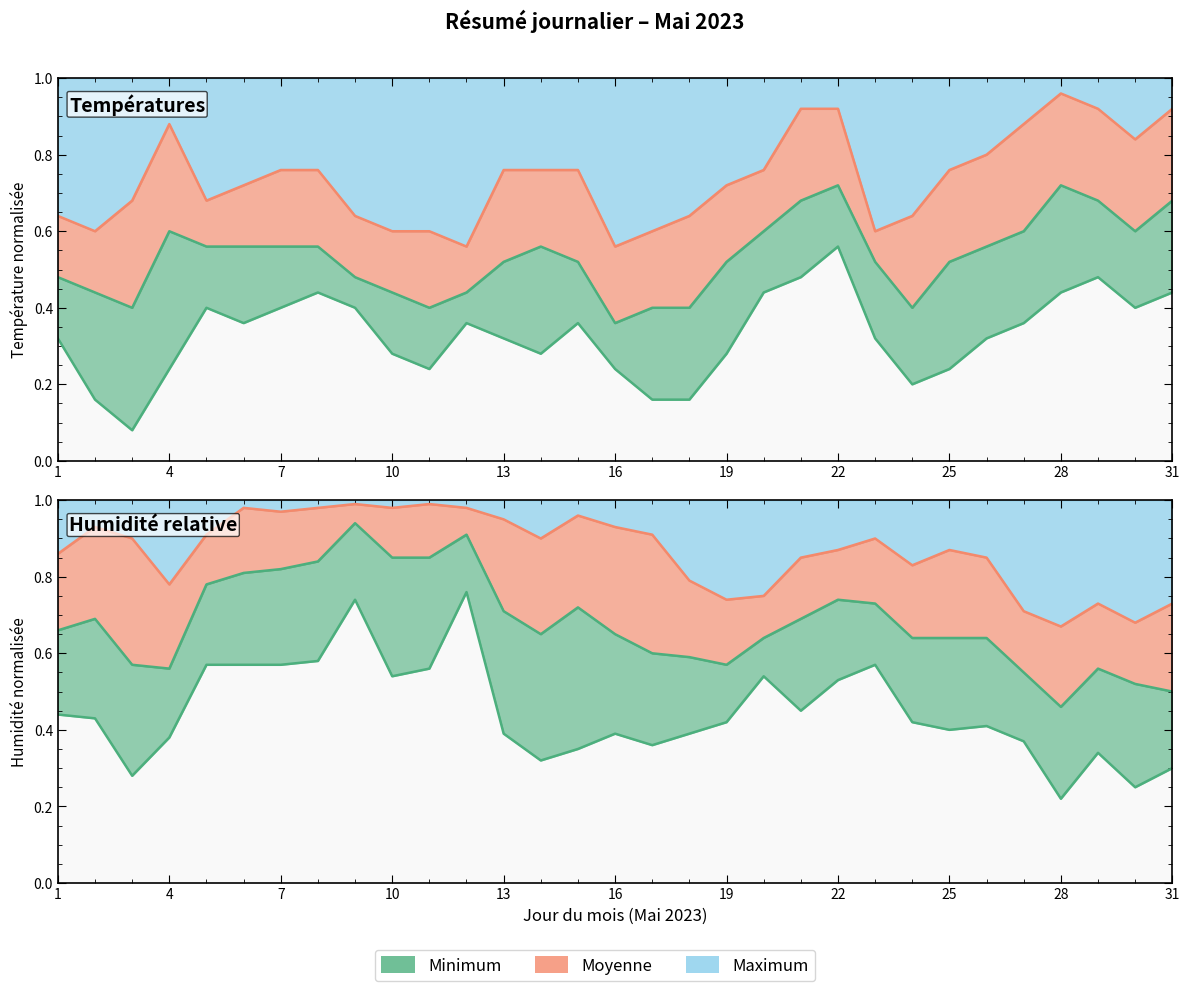

What is the smallest value displayed?

0.1